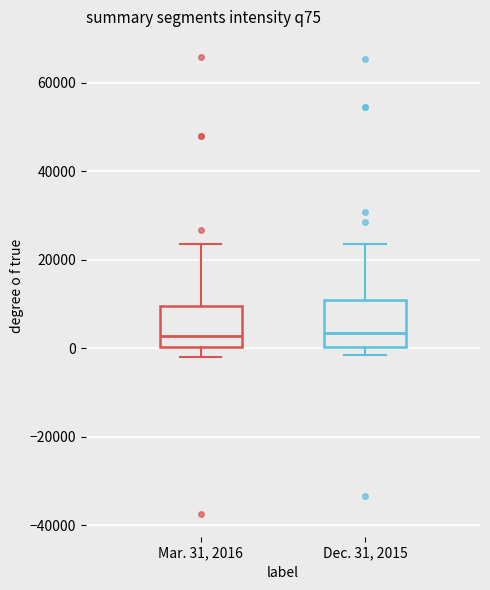

Where is the upper edge of the box for Mar. 31, 2016 on the y-axis? The values are not printed on the chart, so give them approximately, as read against the axis.

10000